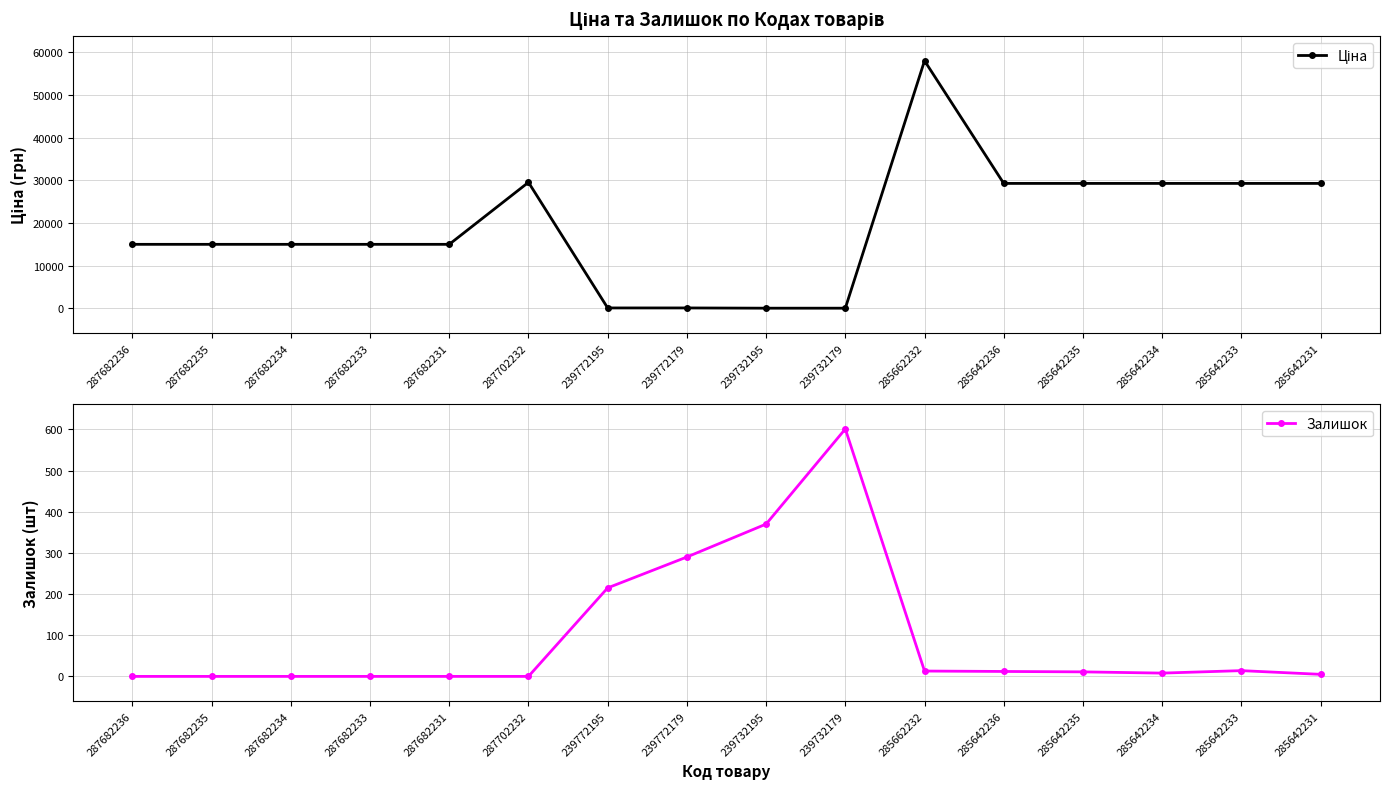

How many data points in Ціна are less than 15019?

4